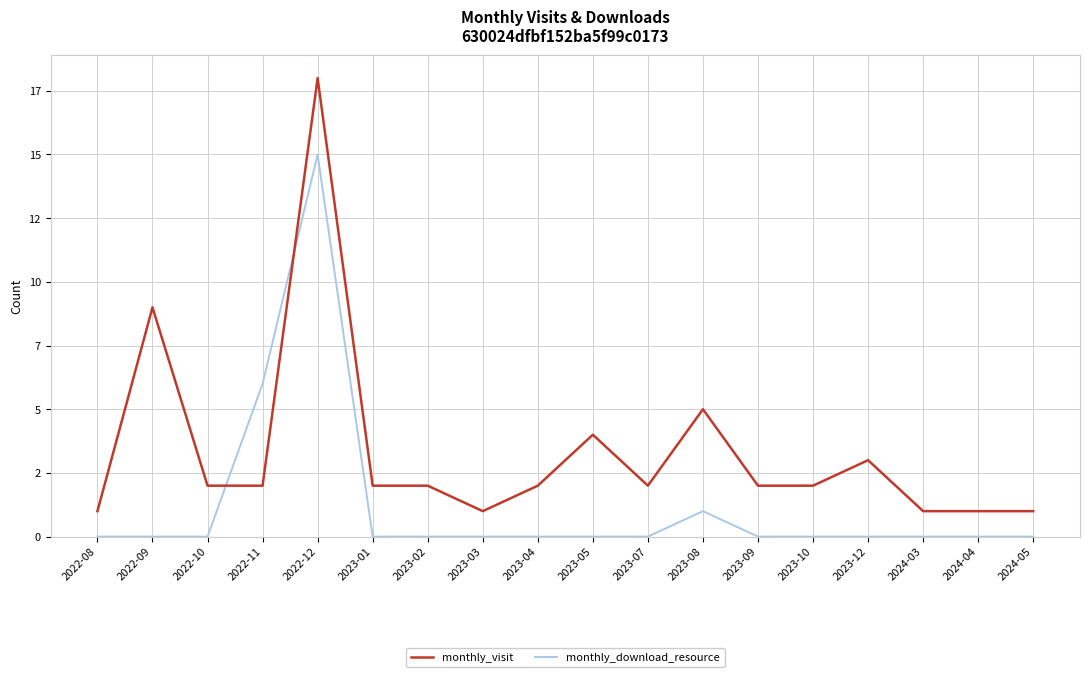

What is the average value of the monthly_visit series?

3